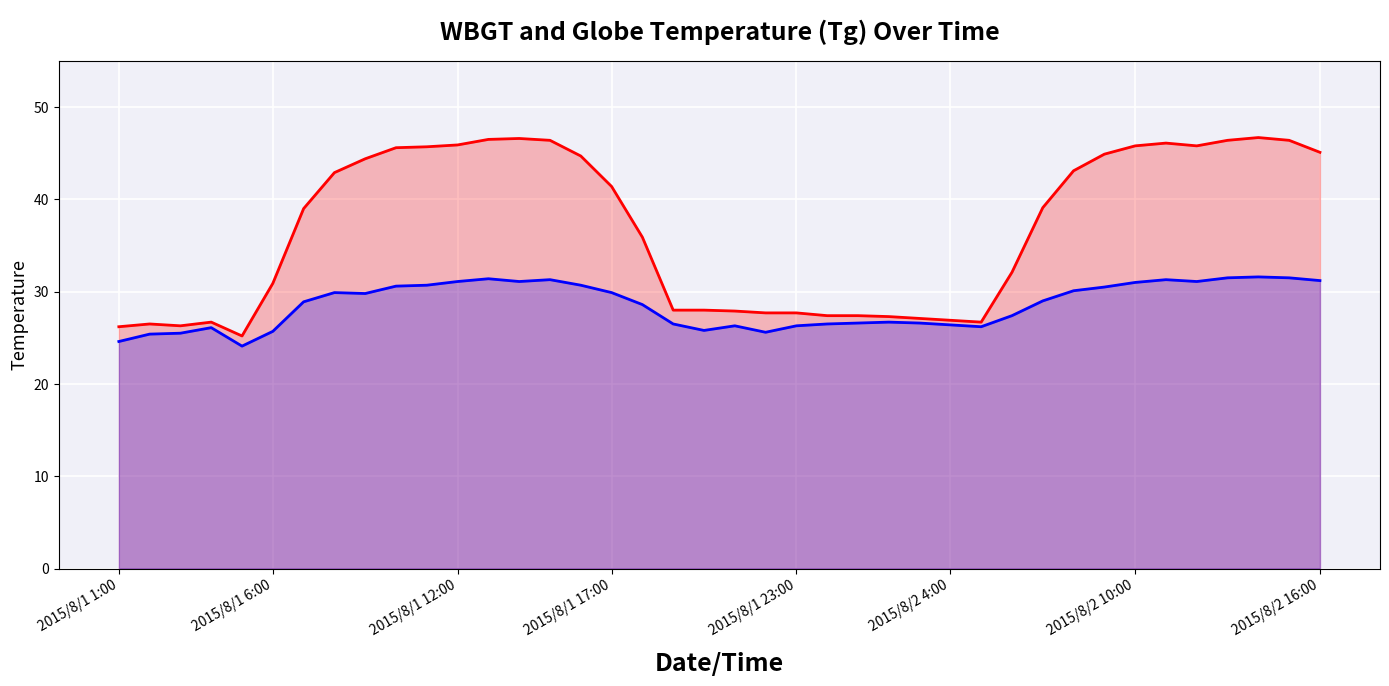

Is it true that Tg equals 27.7 at 21?

True